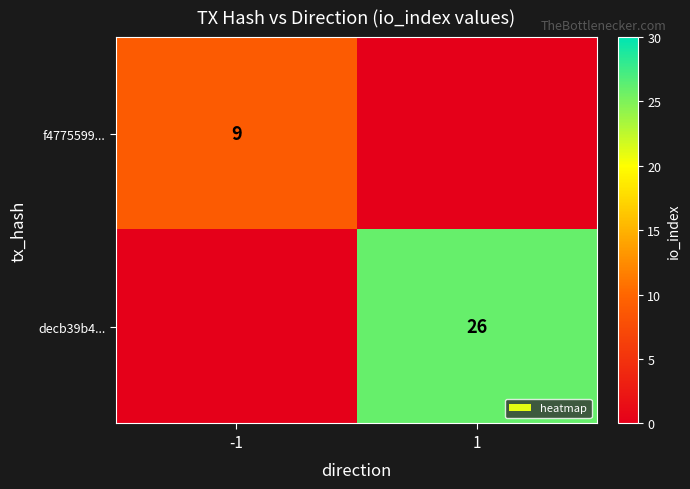

Is it true that decb39b4... equals 26 at 1?

True